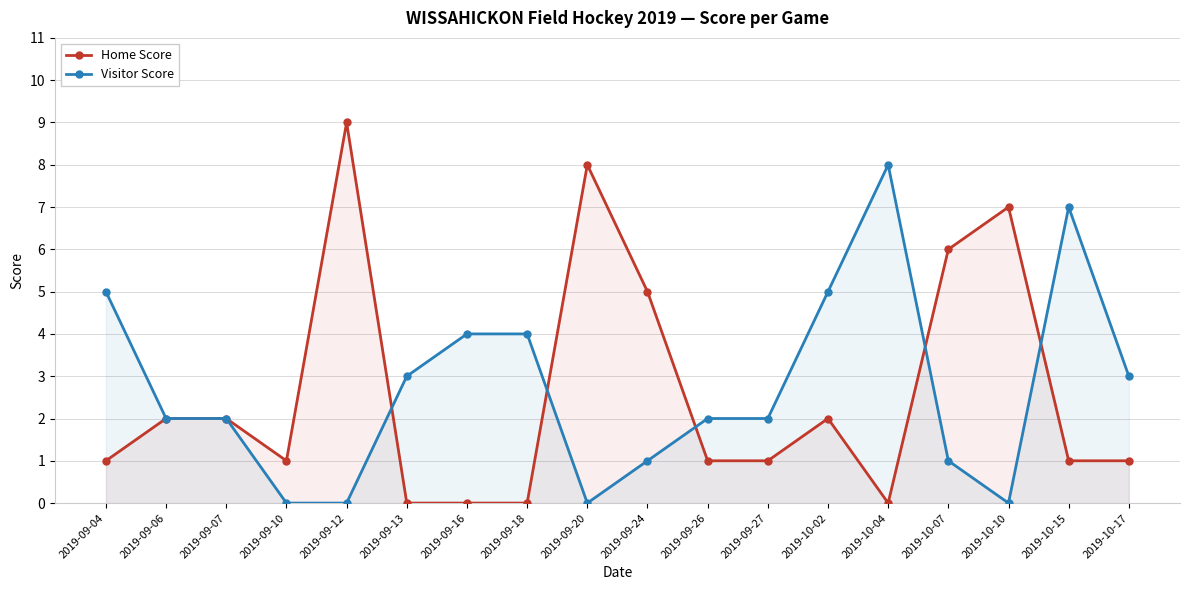

True or false: Visitor Score has a value of 2 at 2019-09-16.

False